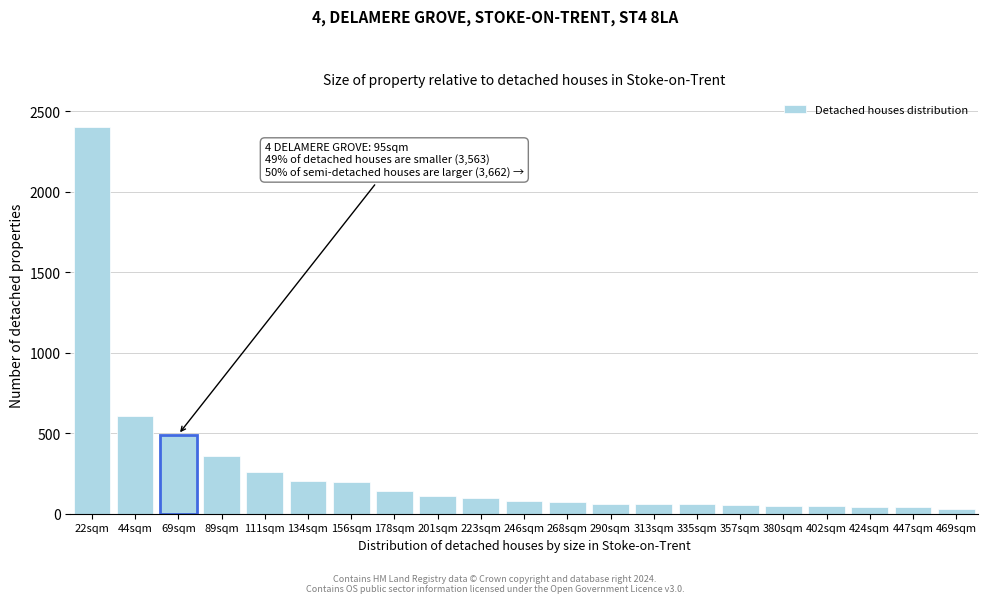

What is the change in value from 111sqm to 178sqm?

-119